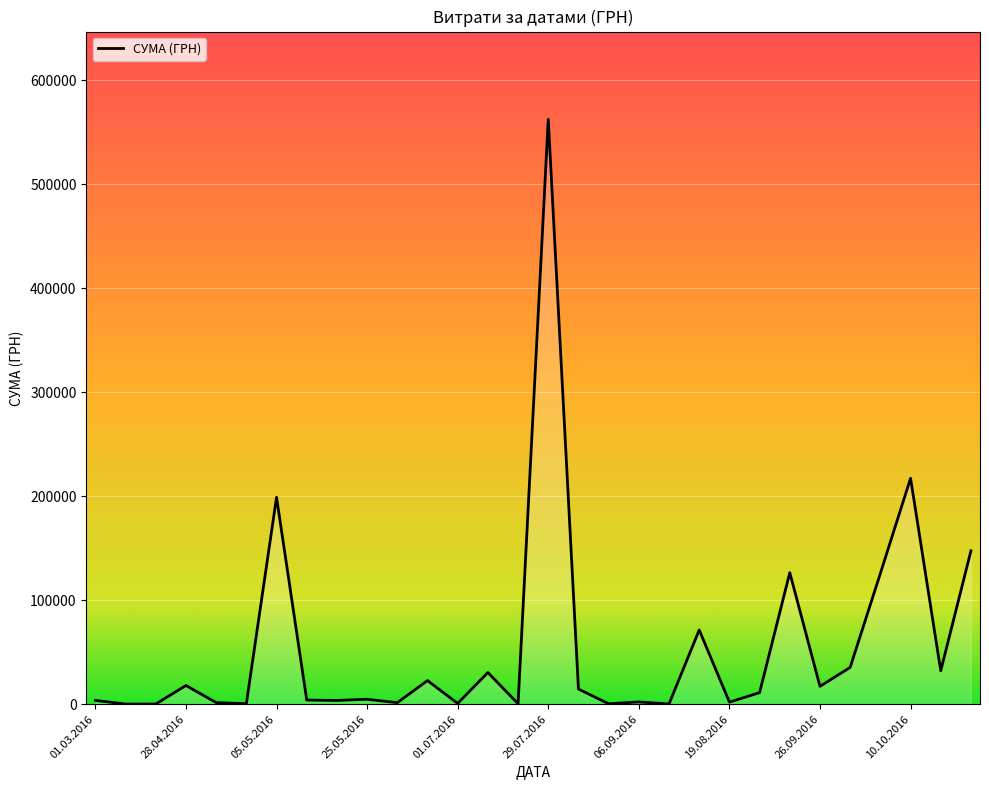

Where is the data nearest to the value 281367?

10.10.2016